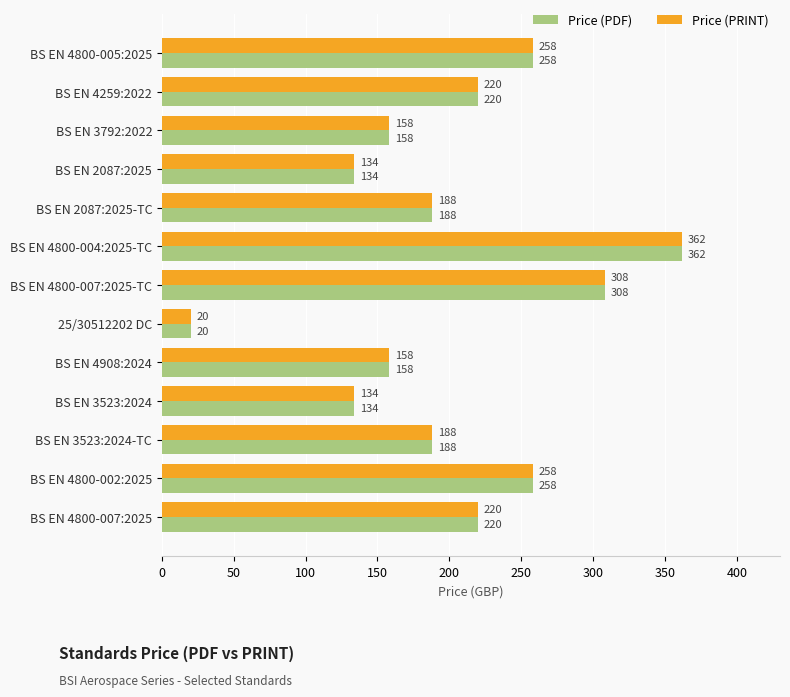

What is the maximum value for Price (PDF)?

362